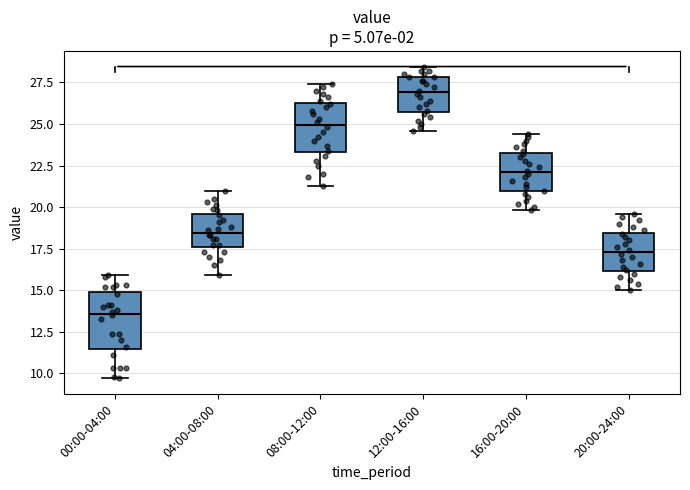

Where is the lower edge of the box for 00:00-04:00 on the y-axis? The values are not printed on the chart, so give them approximately, as read against the axis.

11.5